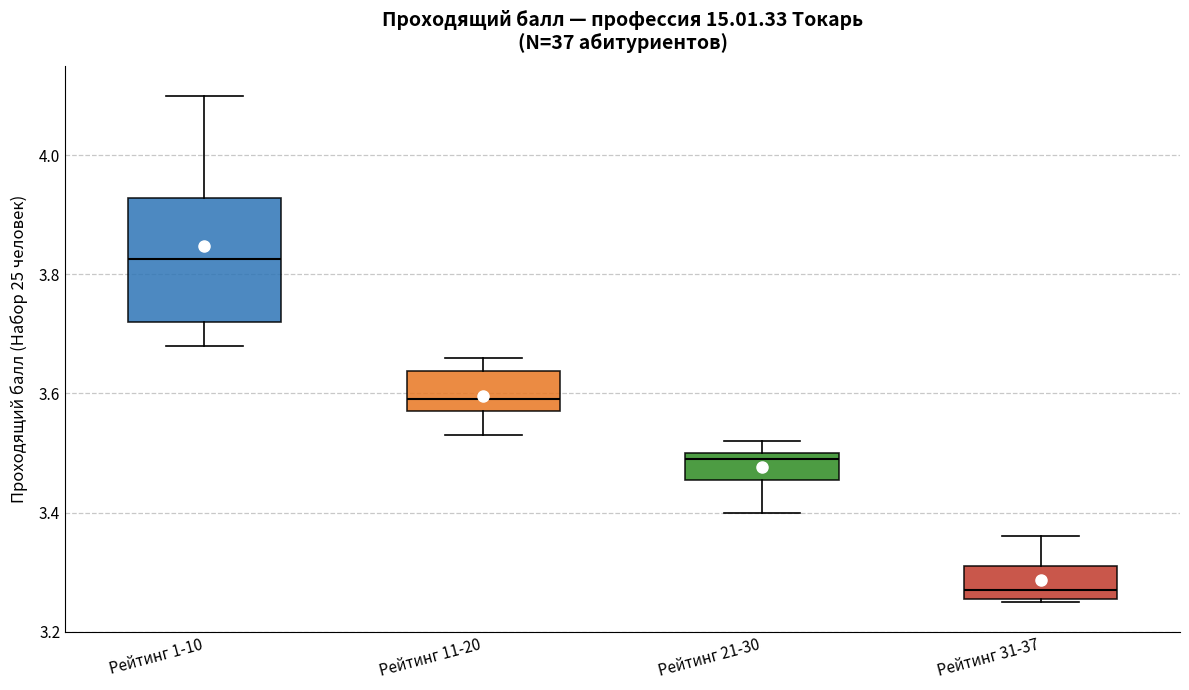

Which box has the highest median line?

Рейтинг 1-10